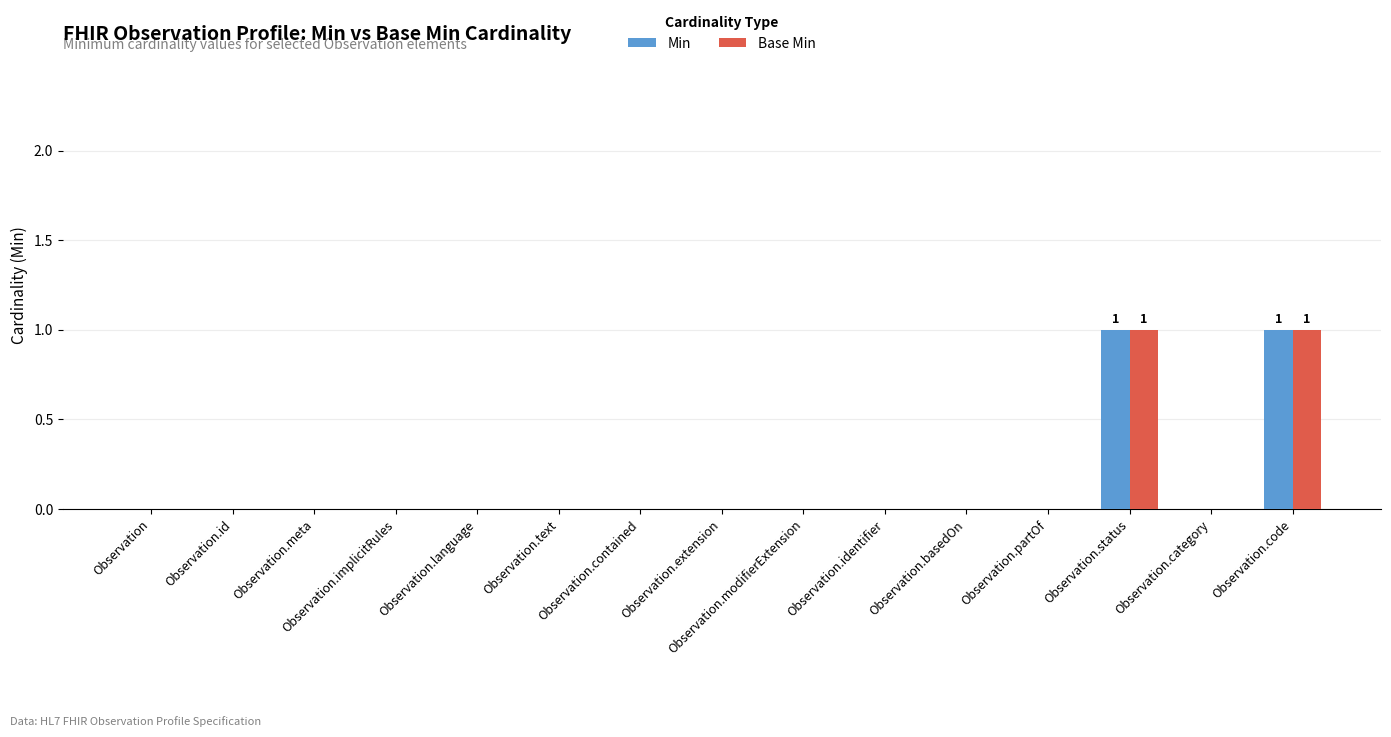

The value of Base Min at Observation.basedOn is 0. True or false?

True